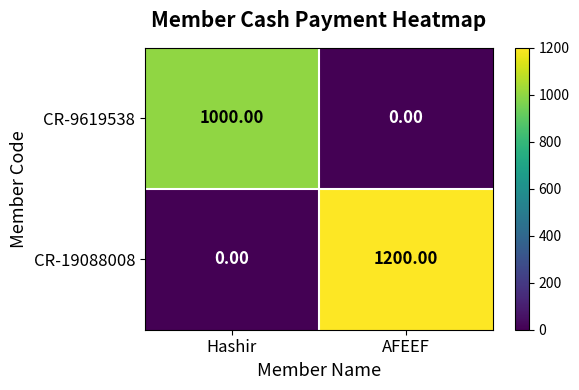

What is the sum of all CR-9619538 values?

1000